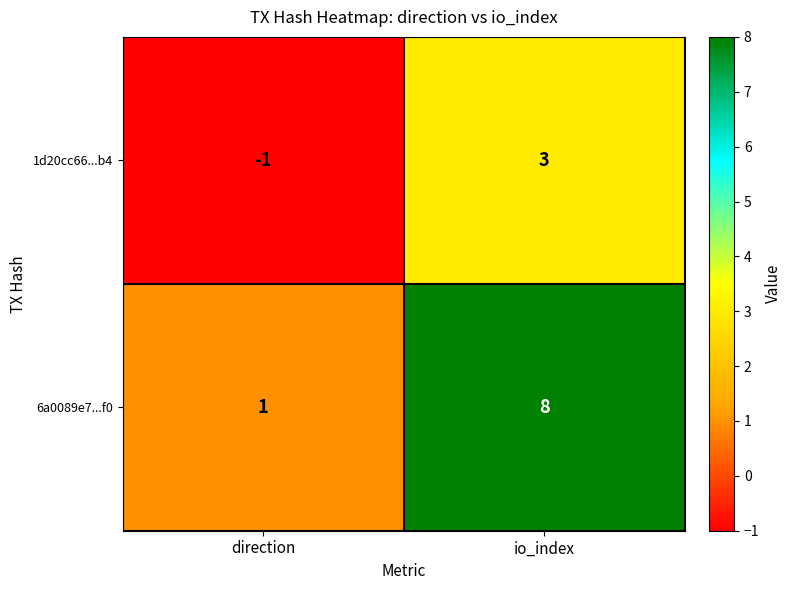

Reading left to right, what are all the values shown in this chart?

1d20cc66...b4: -1	3
6a0089e7...f0: 1	8